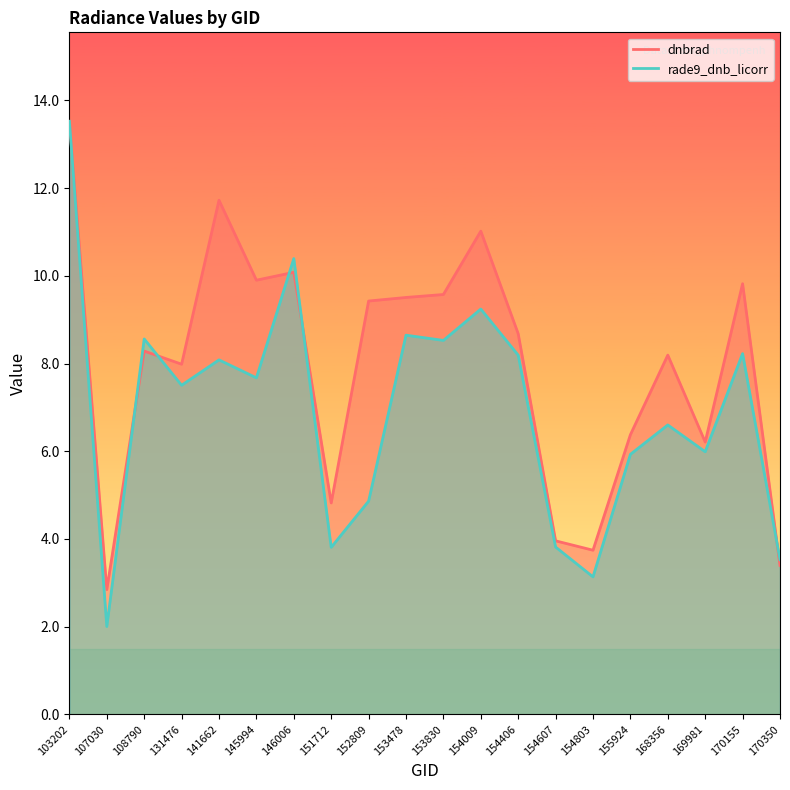

Rank the series by their average value, from lowest to highest.

rade9_dnb_licorr, dnbrad